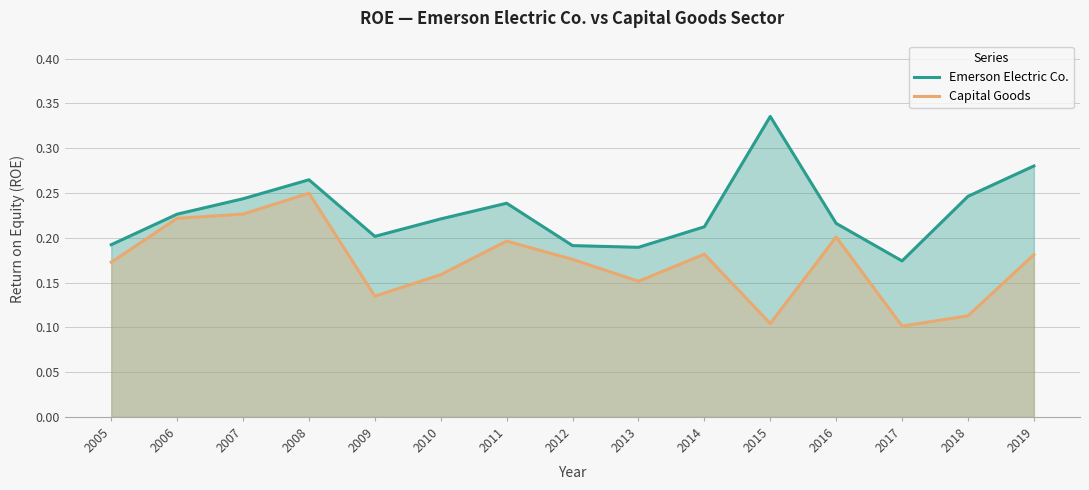

How many series are shown in this chart?

2